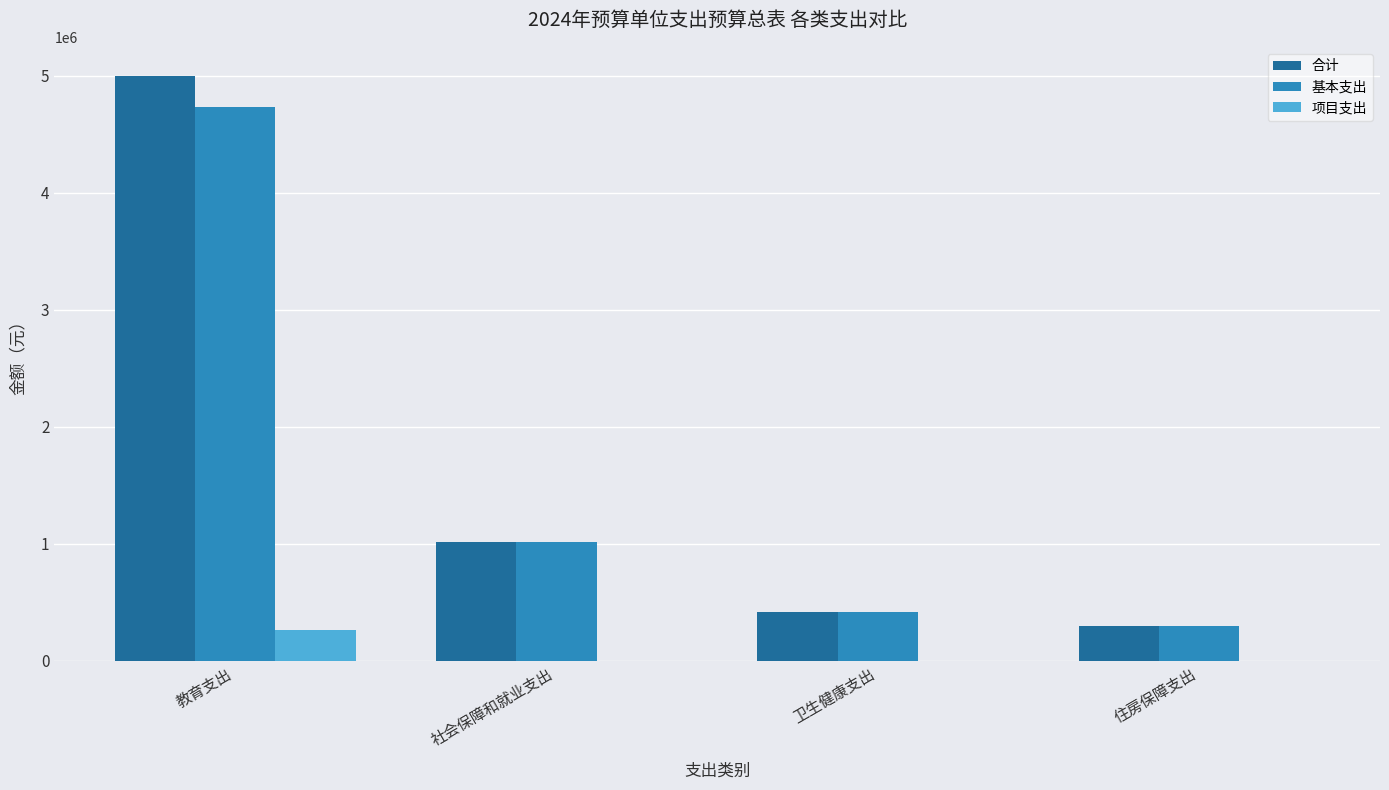

What is the sum of the 基本支出 values at 住房保障支出 and 社会保障和就业支出?

1317572.0